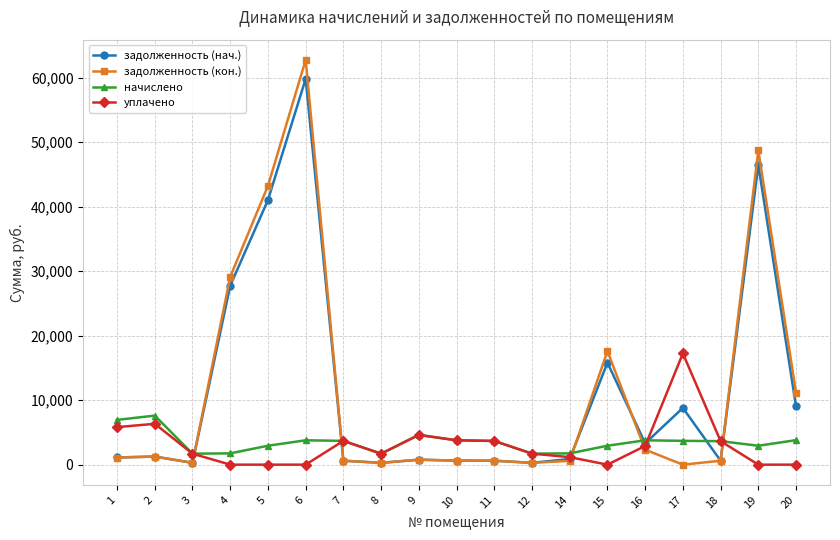

Is it true that уплачено equals 8171.7 at 9?

False